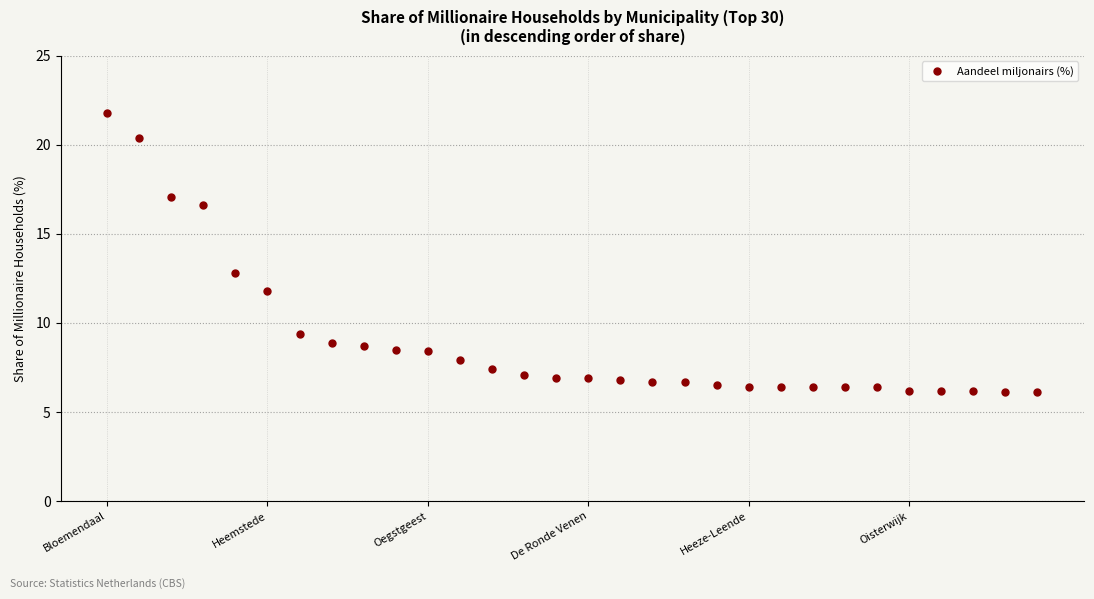

What is the value of the 11th point from the left?

8.4